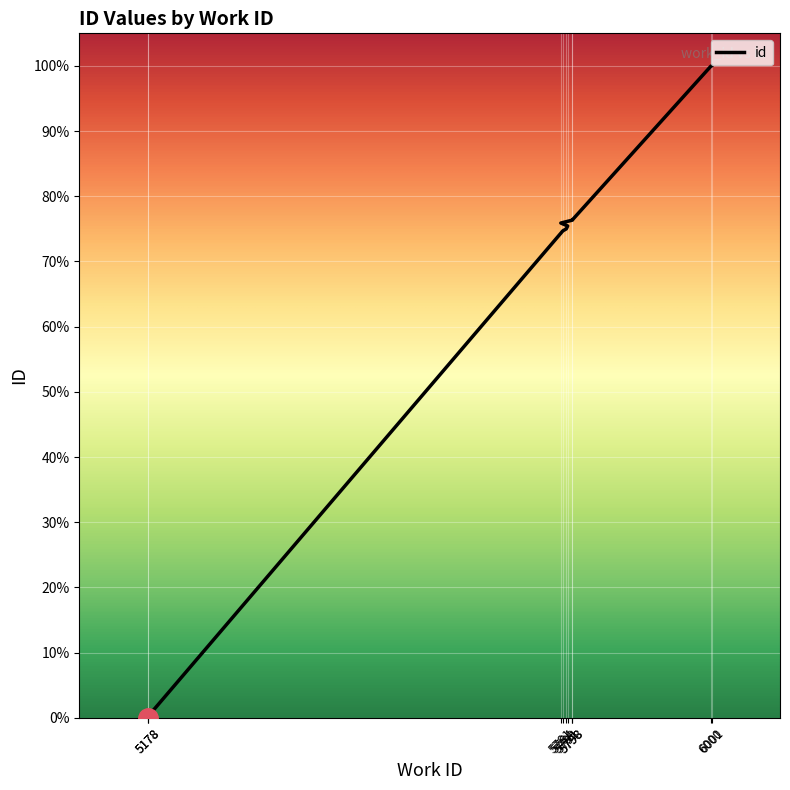

Reading left to right, extract all data points from this chart.

5178=0.0	5178=0.1	5784=74.7	5789=75.0	5791=75.4	5781=75.9	5798=76.3	5798=76.4	6000=100.0	6001=100.0